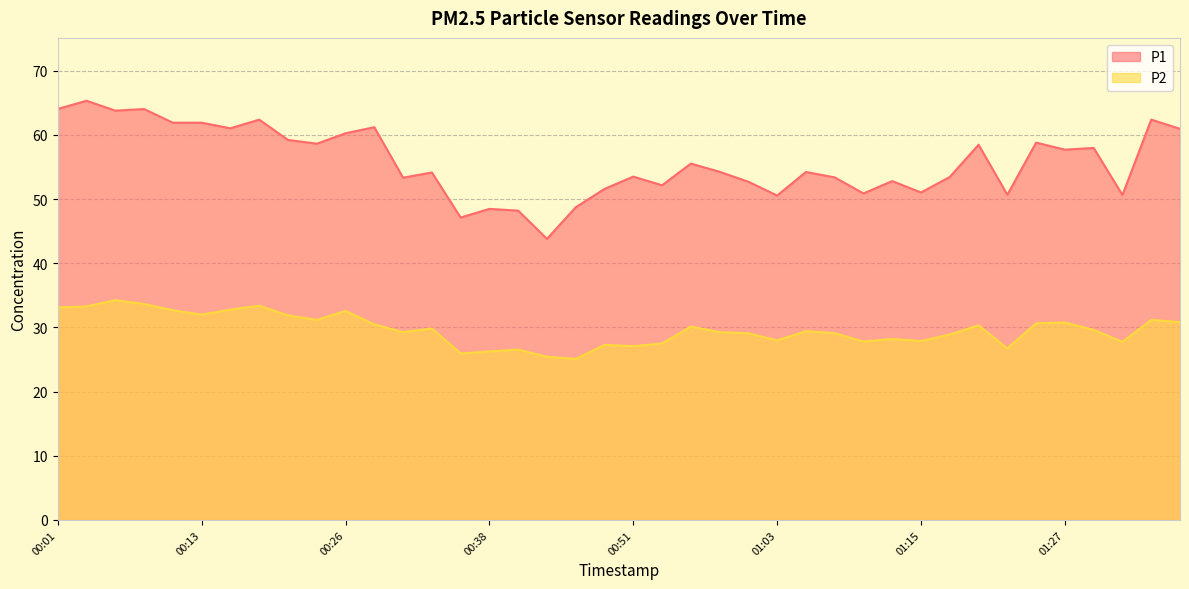

Is the value of P1 at 00:06 greater than the value of P2 at 00:03?

Yes